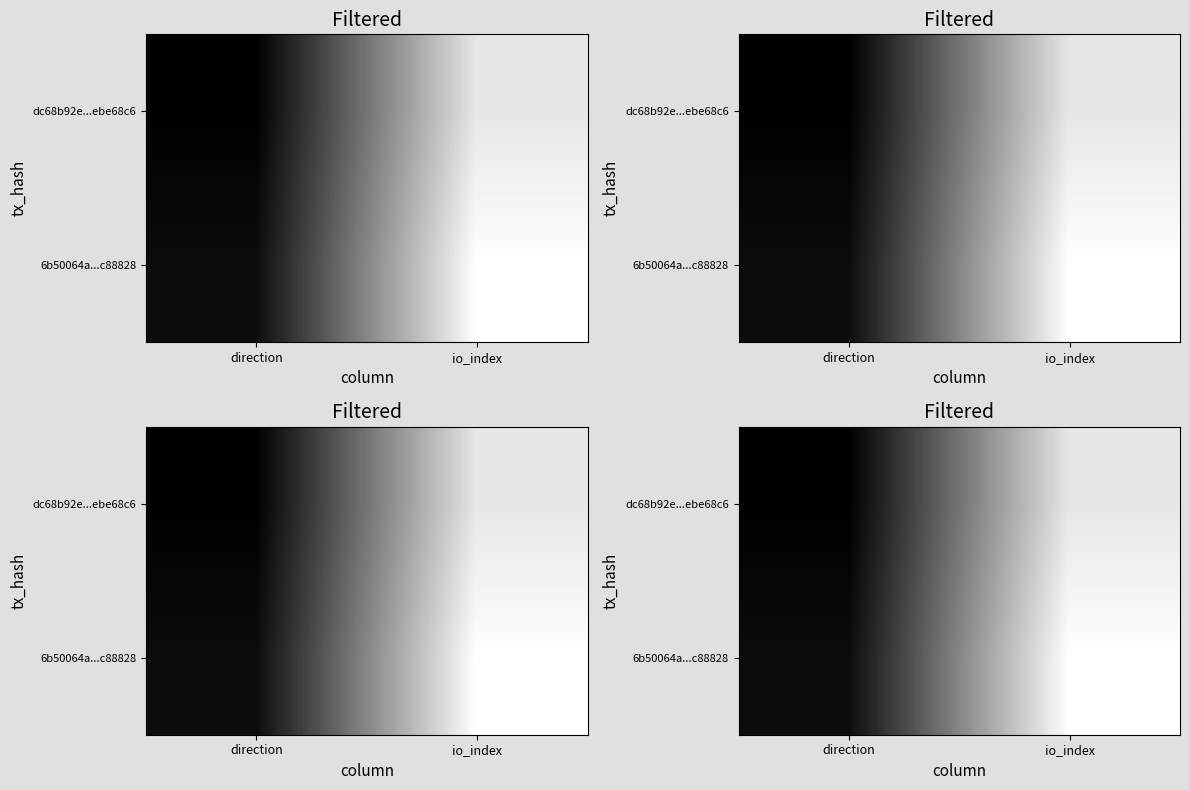

Rank the series at io_index from highest to lowest value.

6b50064a...c88828, dc68b92e...ebe68c6